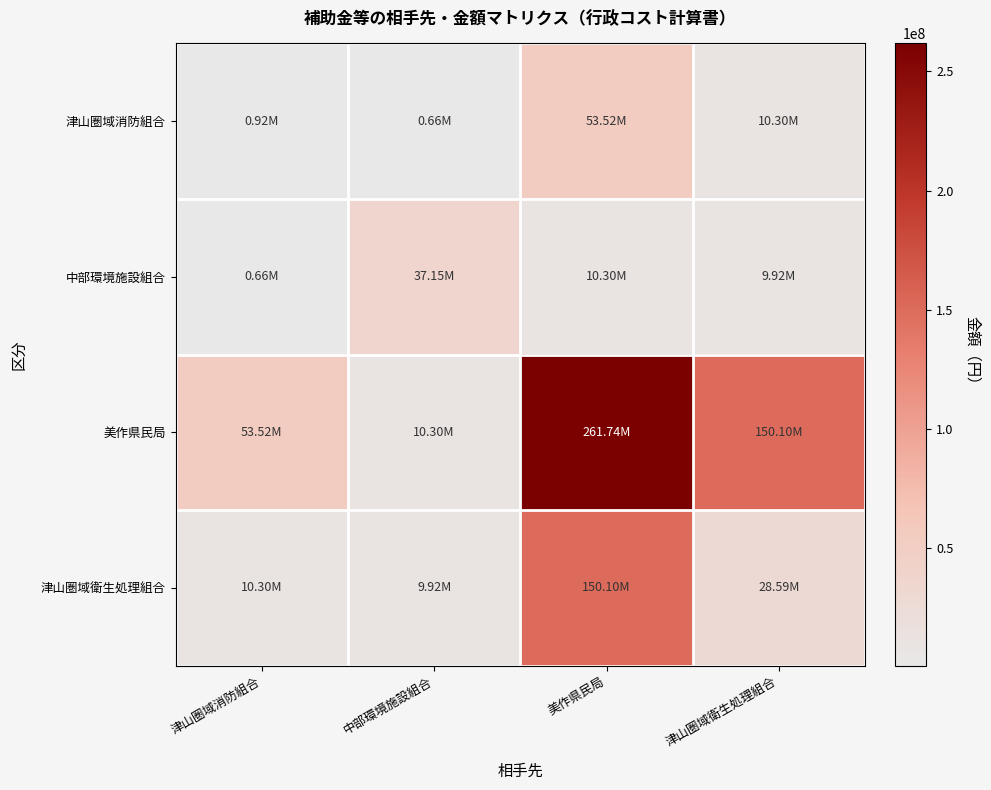

Count the number of categories in the chart.

4